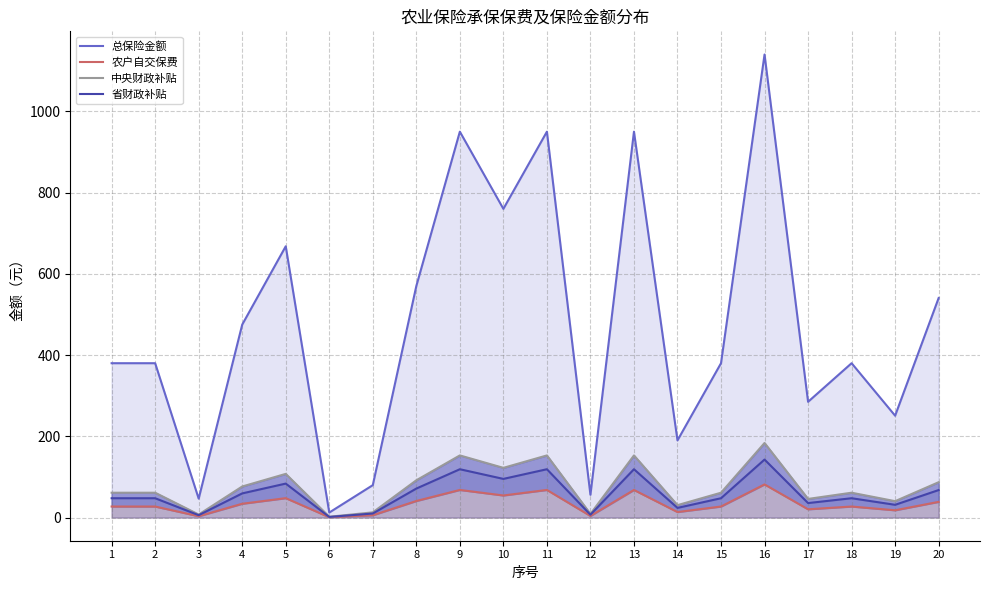

Is it true that 农户自交保费 equals 13.6 at 14?

True